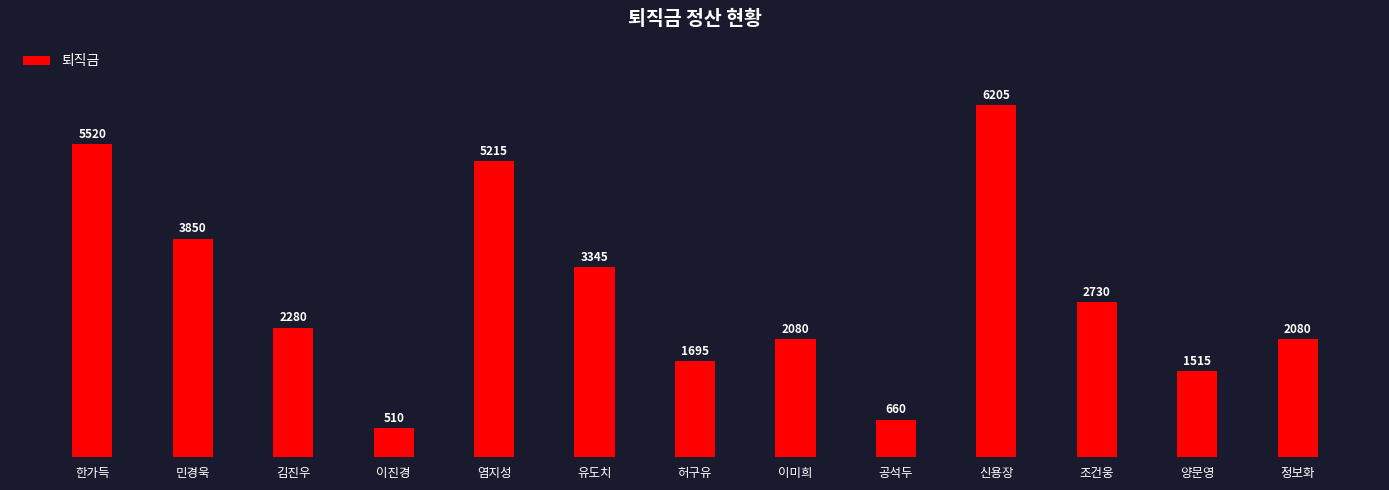

Does the chart contain any negative values?

No